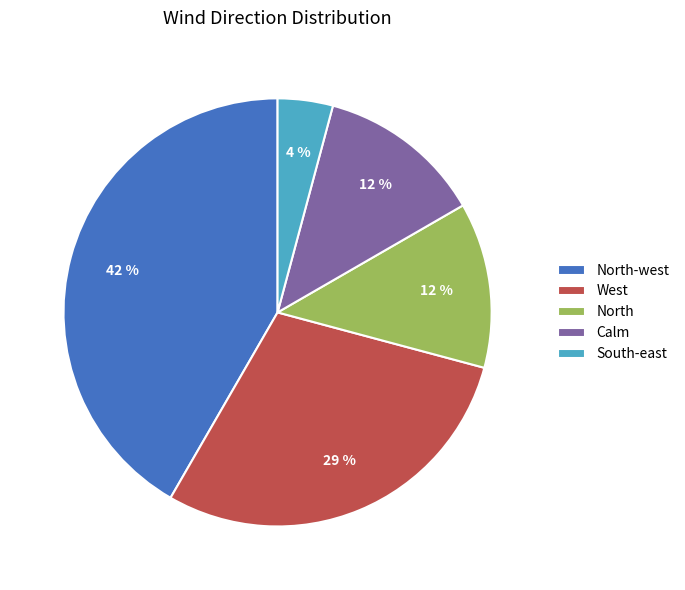

Is West the majority of the pie?

No